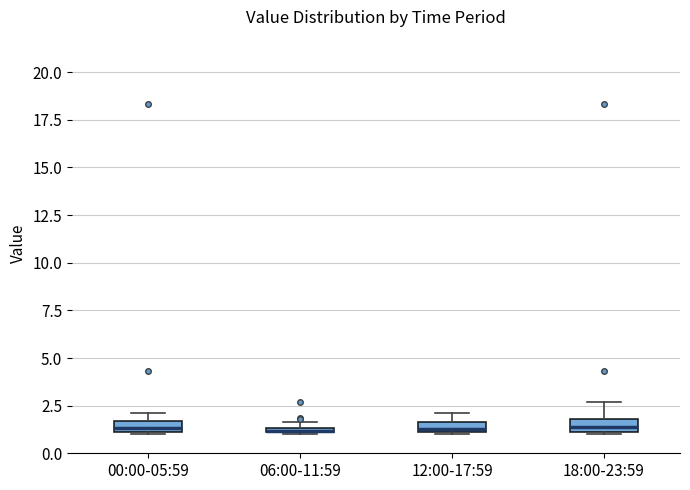

Where is the lower edge of the box for 00:00-05:59 on the y-axis? The values are not printed on the chart, so give them approximately, as read against the axis.

1.0